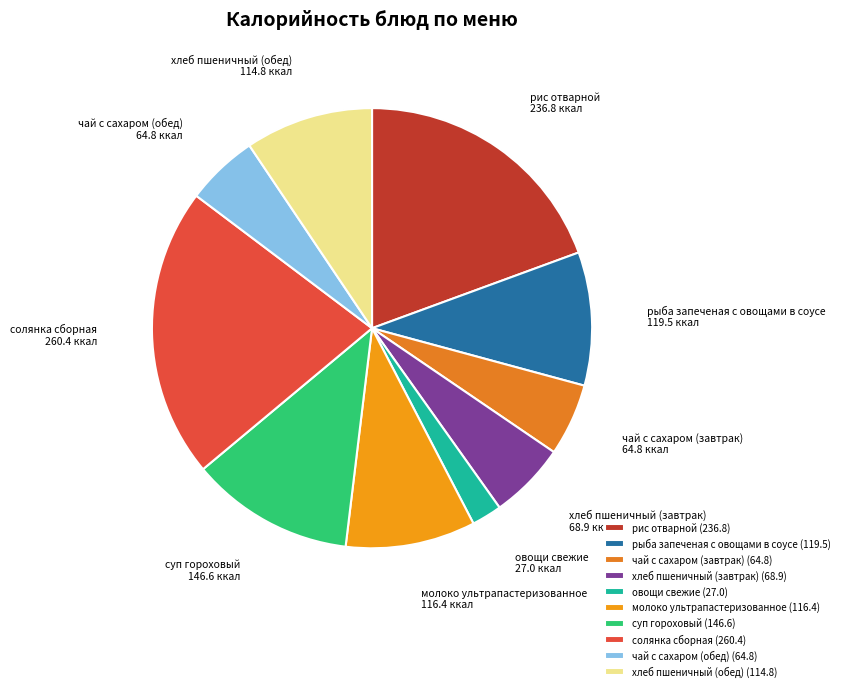

Which slice is the largest?

солянка сборная